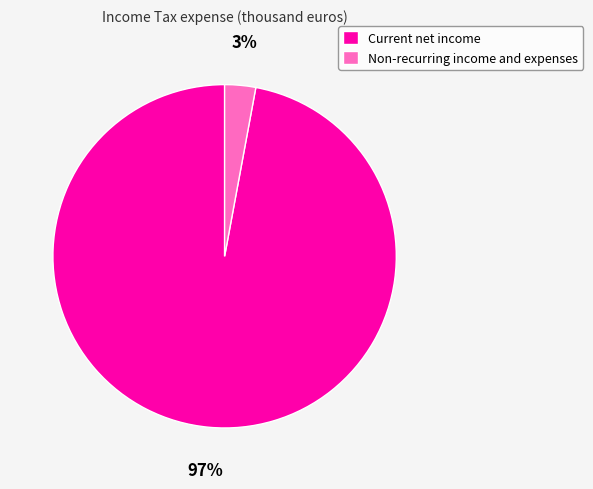

Which has a higher value, Current net income or Non-recurring income and expenses?

Current net income